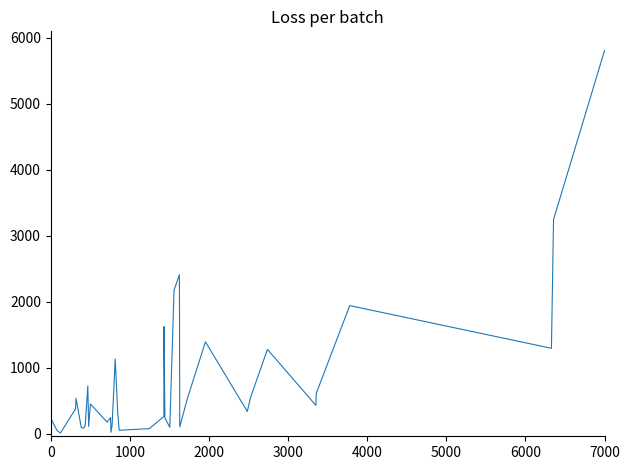

What is the maximum value shown in the chart?

5807.8